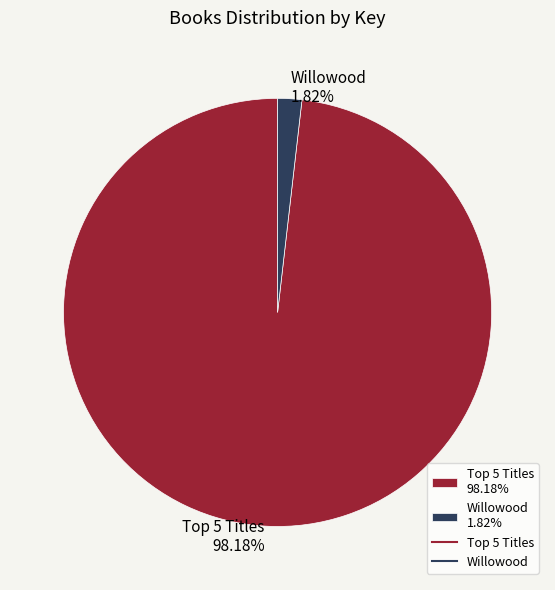

Which slice is the smallest?

Willowood 1.82%